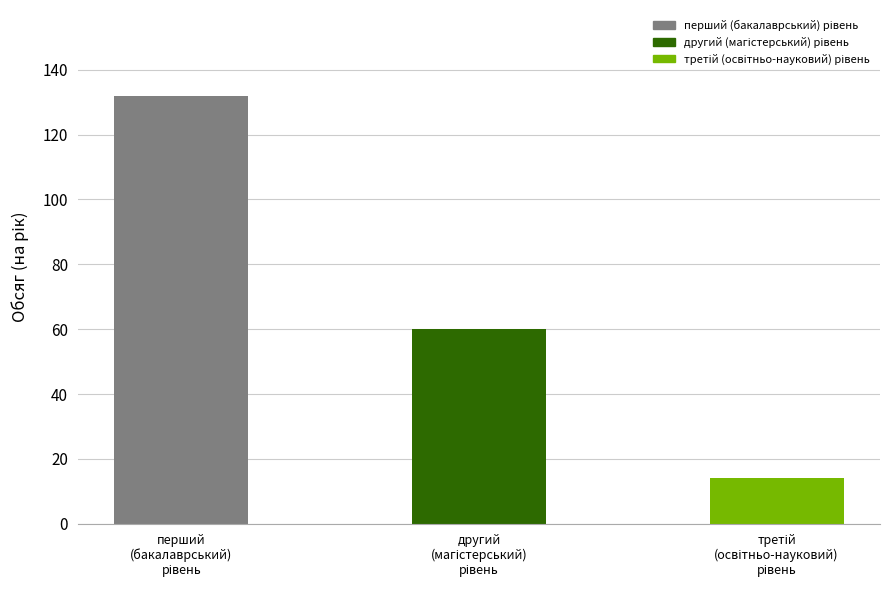

What is the change in value from перший (бакалаврський) рівень to третій (освітньо-науковий) рівень?

-118